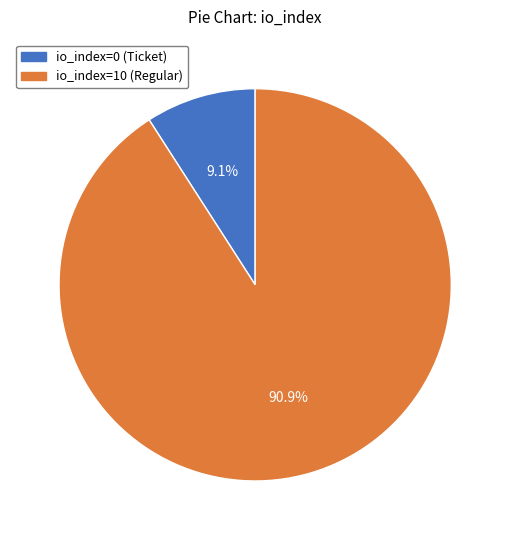

What percentage is the io_index=10 (Regular) slice, to the nearest percent?

91%